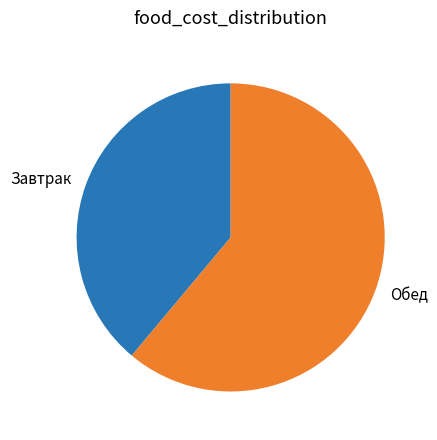

What is the largest slice in the pie chart?

Обед